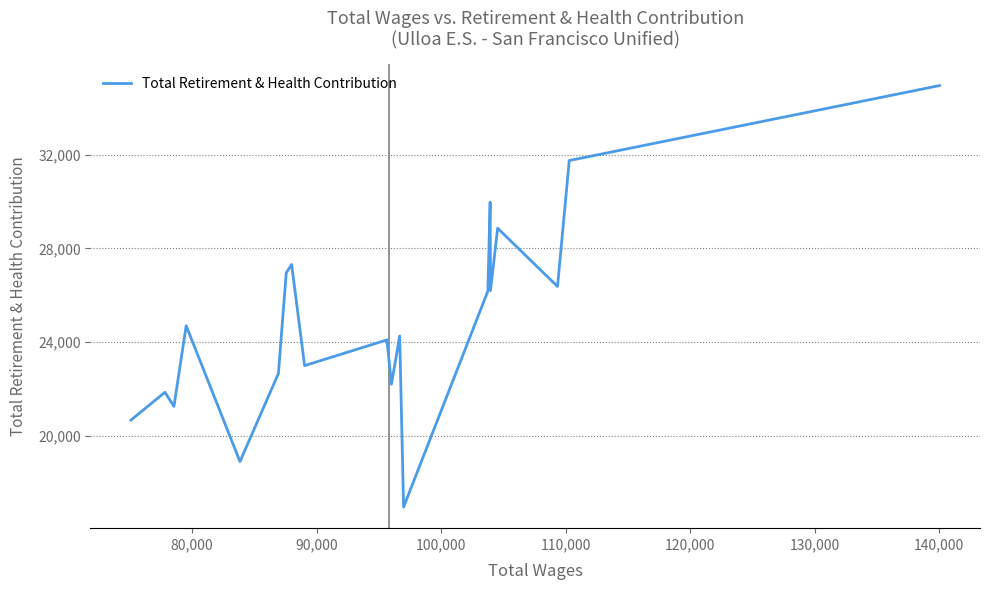

What is the greatest value displayed?

34938